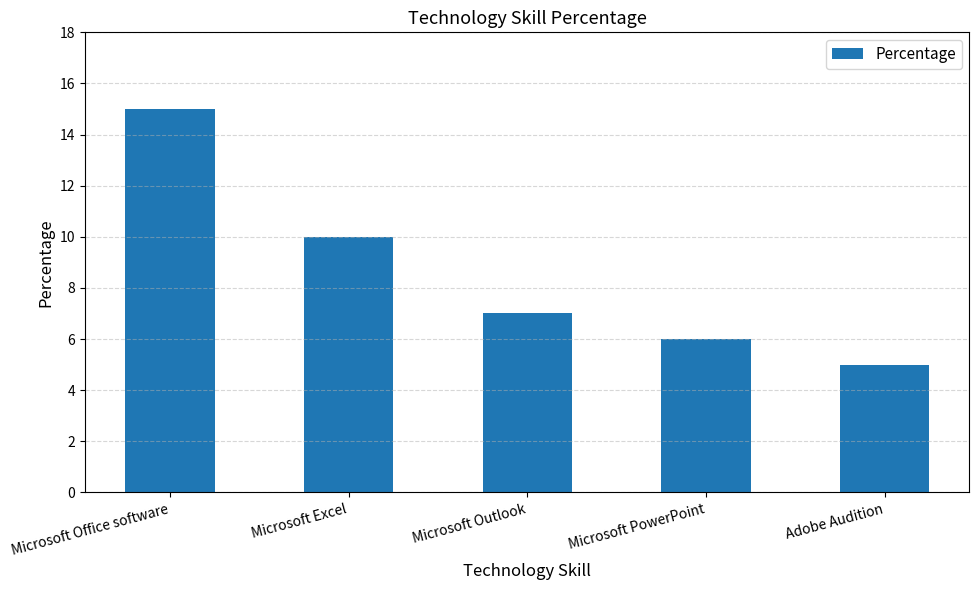

Rank the categories by value from highest to lowest.

Microsoft Office software, Microsoft Excel, Microsoft Outlook, Microsoft PowerPoint, Adobe Audition